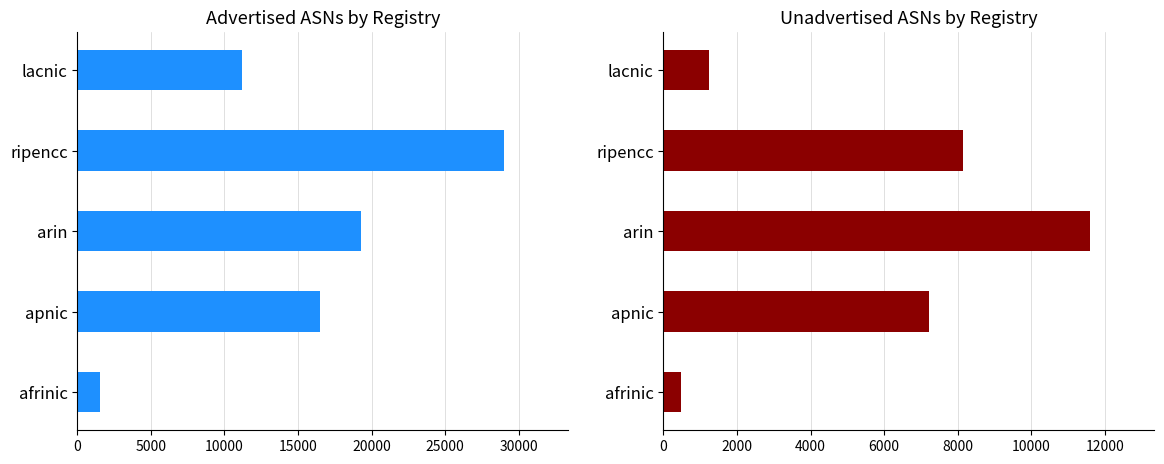

How many bars are there in total?

10